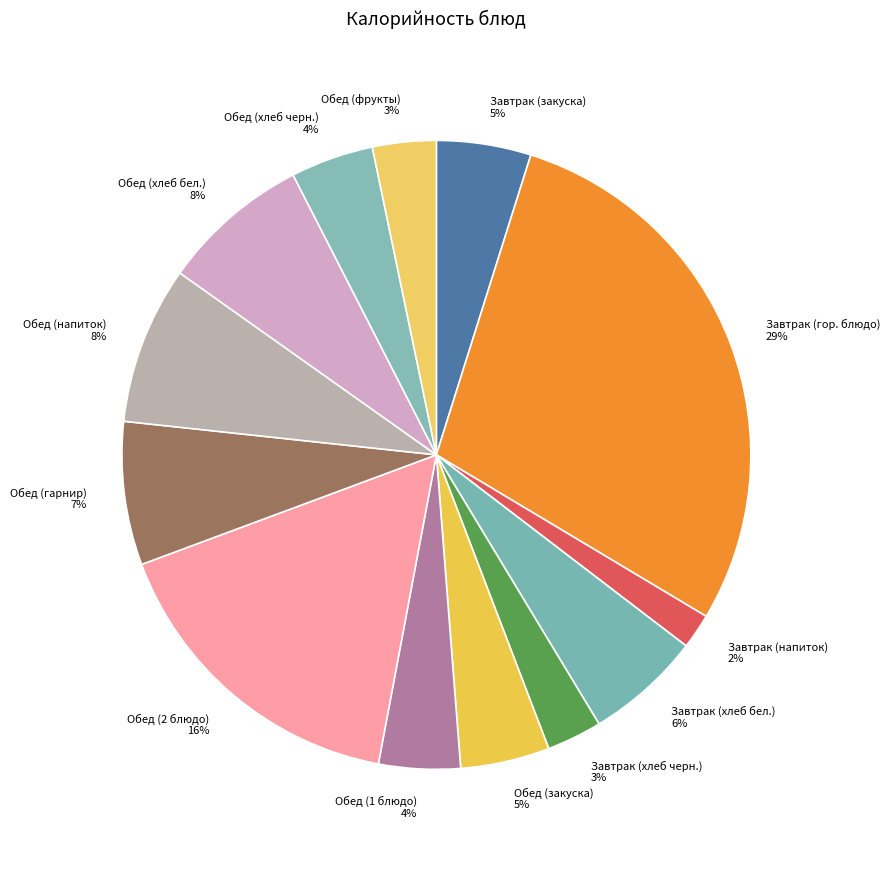

Is there any slice that represents more than half of the pie?

No